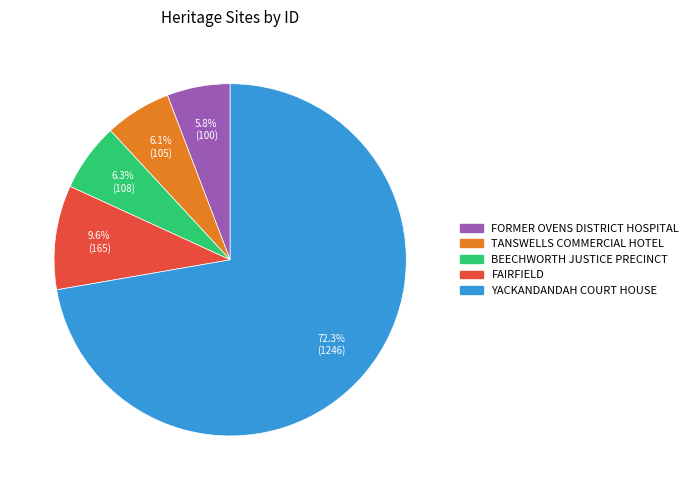

What is the ratio of the value at TANSWELLS COMMERCIAL HOTEL to the value at BEECHWORTH JUSTICE PRECINCT?

1.0